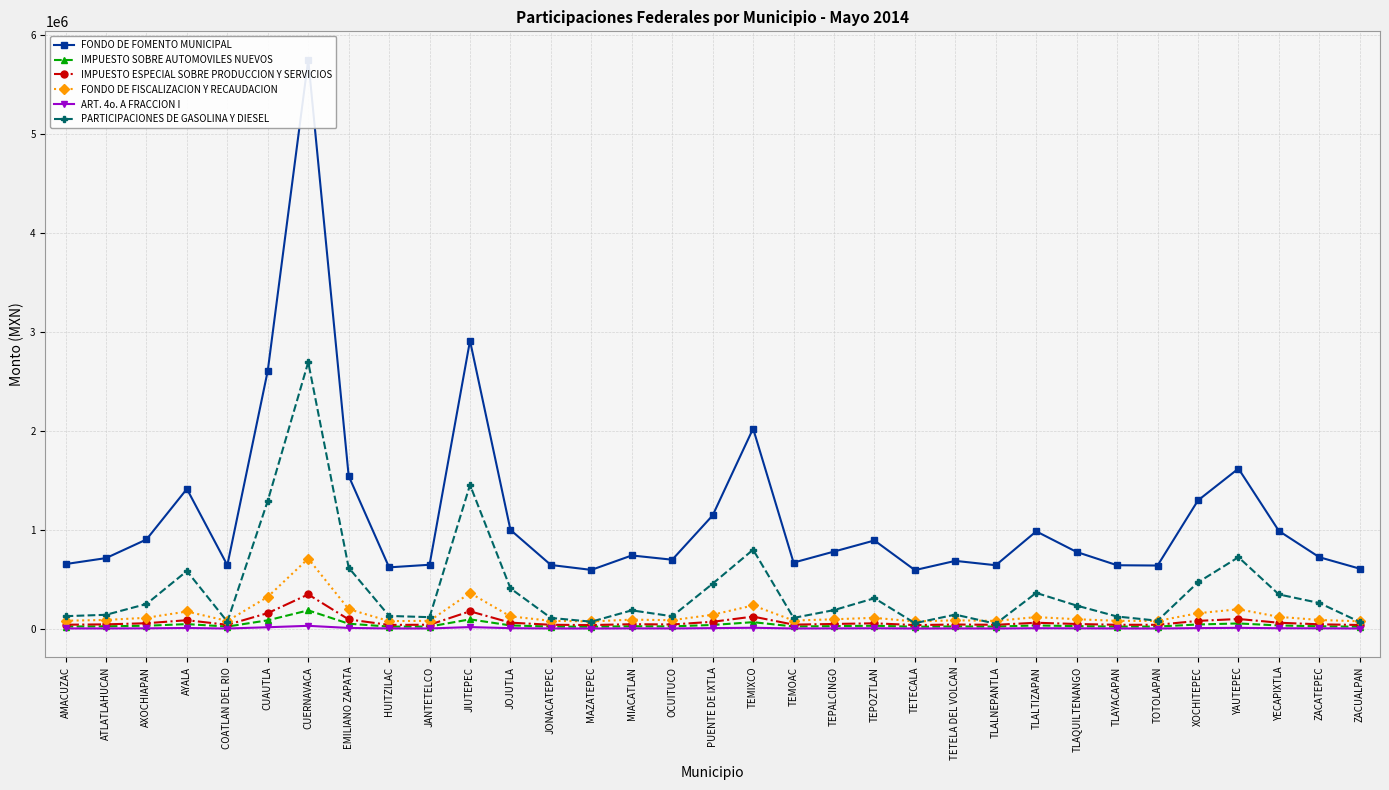

What is the label of the 2nd point from the left?

ATLATLAHUCAN